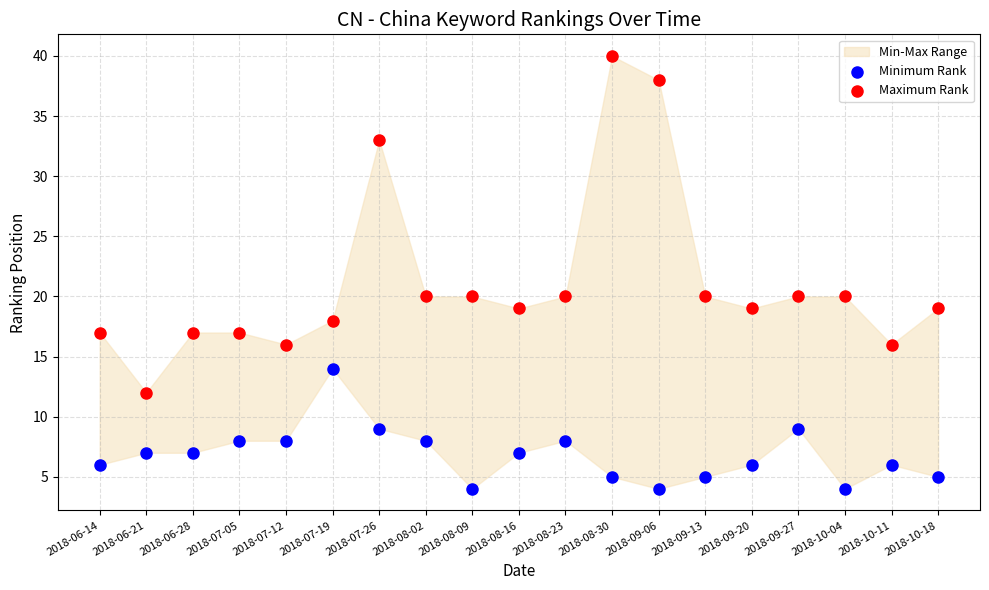

Across all data points, what is the range of Y values (max minus min)?

36